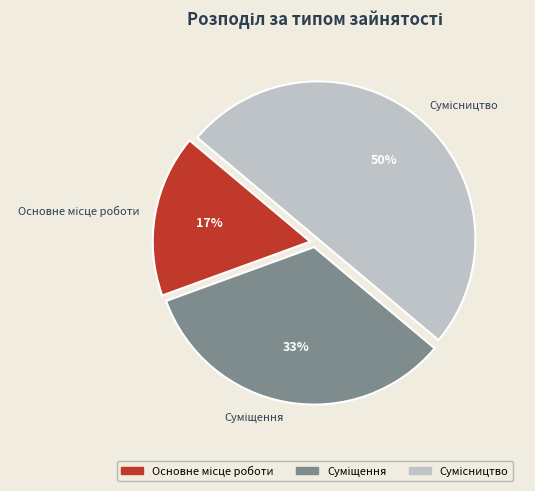

To the nearest percent, what is the difference between the largest and smallest slice percentages?

33%